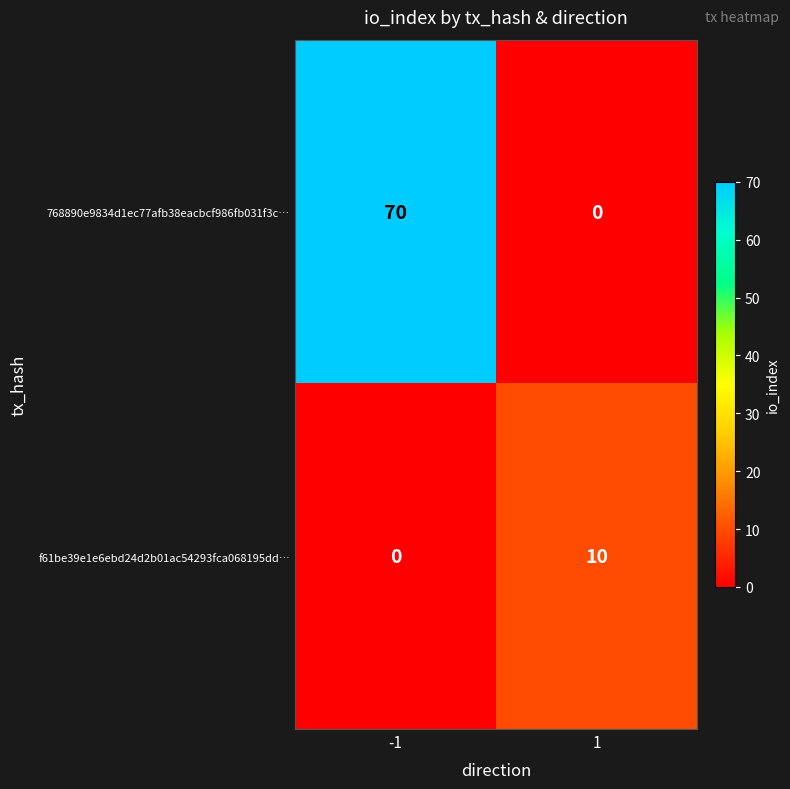

Which series has the largest total across all categories?

768890e9834d1ec77afb38eacbcf986fb031f3c…